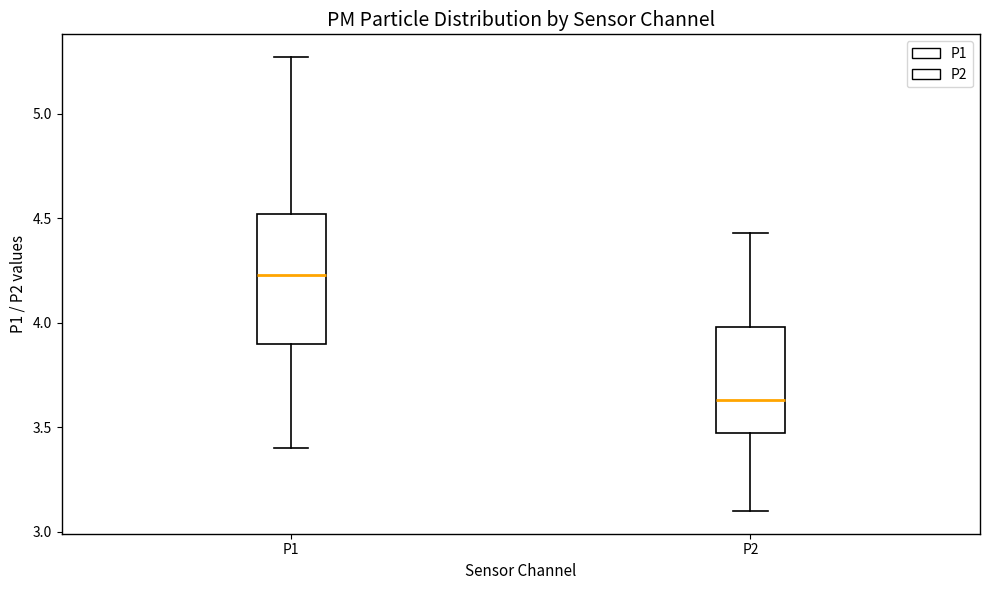

Comparing the boxes themselves (not the whiskers), which one is the tallest?

P1